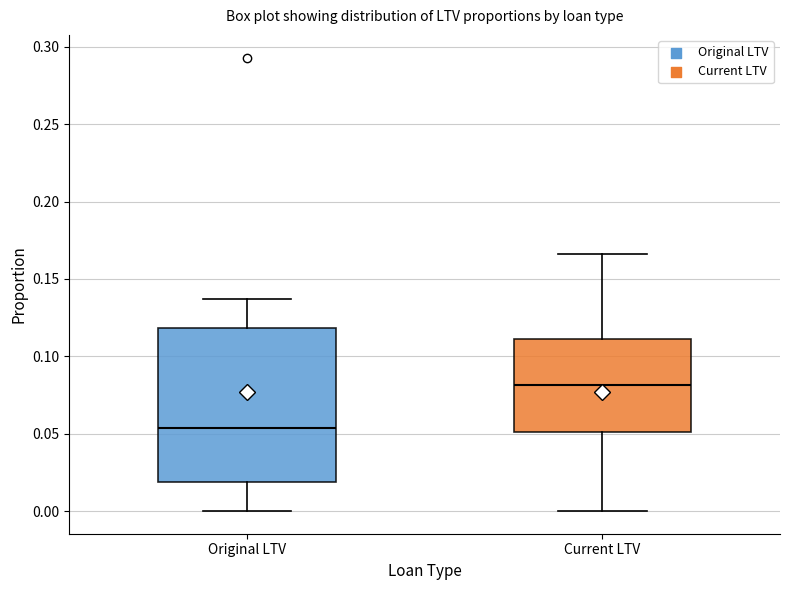

Which box is the tallest, from its lower edge to its upper edge?

Original LTV